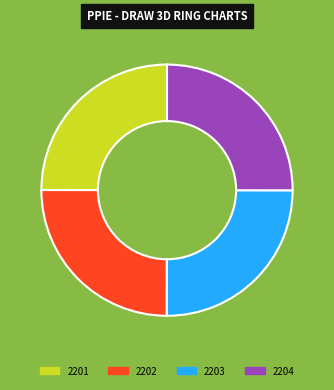

Is 2202 the majority of the pie?

No